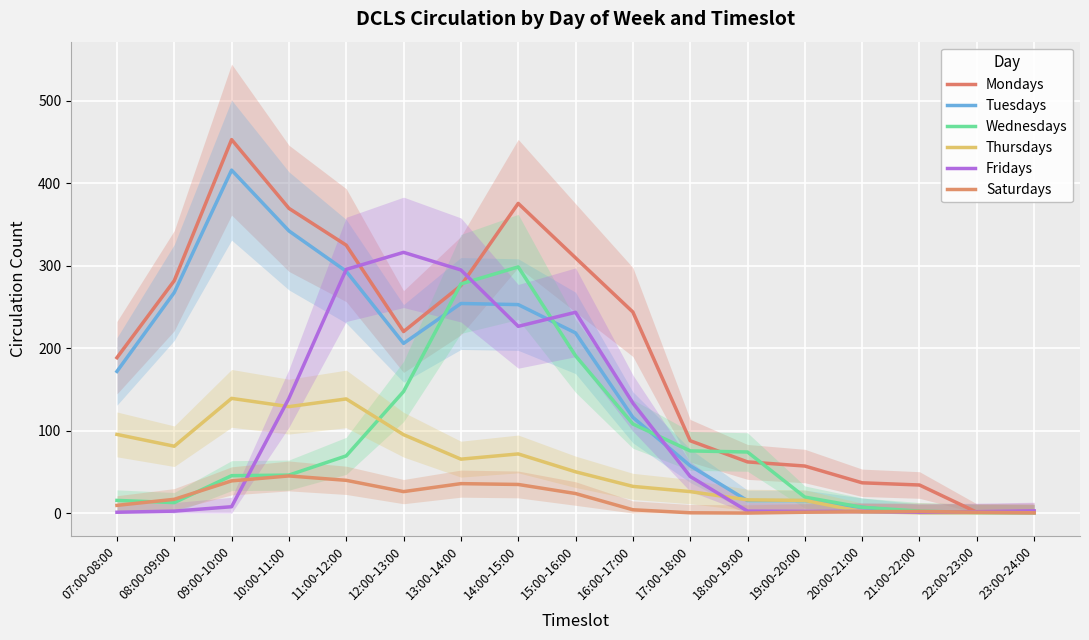

True or false: Thursdays has a value of 88.0 at 15:00-16:00.

False